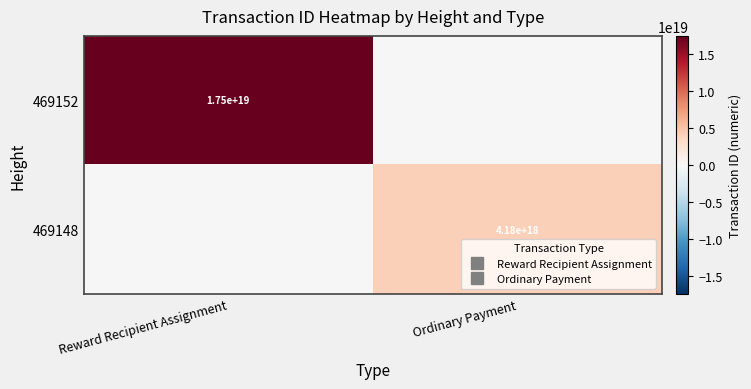

Between Ordinary Payment and Reward Recipient Assignment, which is larger?

Reward Recipient Assignment